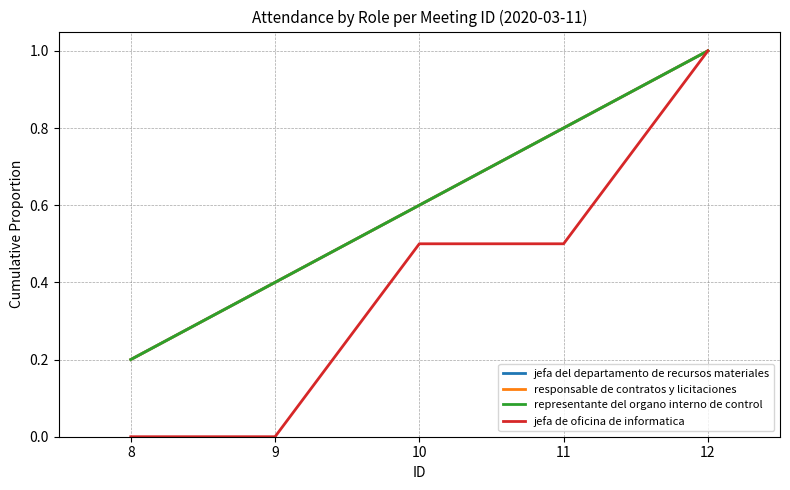

The jefa del departamento de recursos materiales series shows 0.2 at 8. True or false?

True